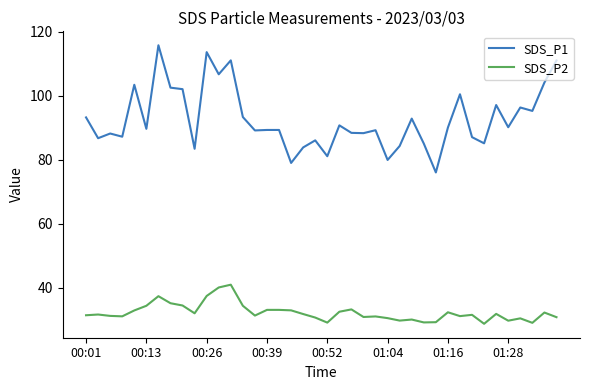

True or false: SDS_P1 and SDS_P2 intersect in this chart.

False